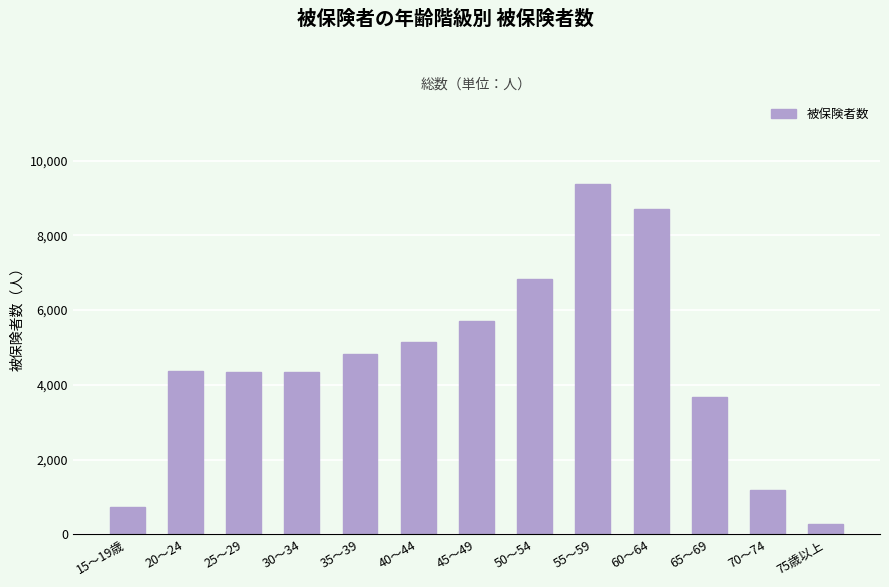

What is the change in value from 50～54 to 65～69?

-3145